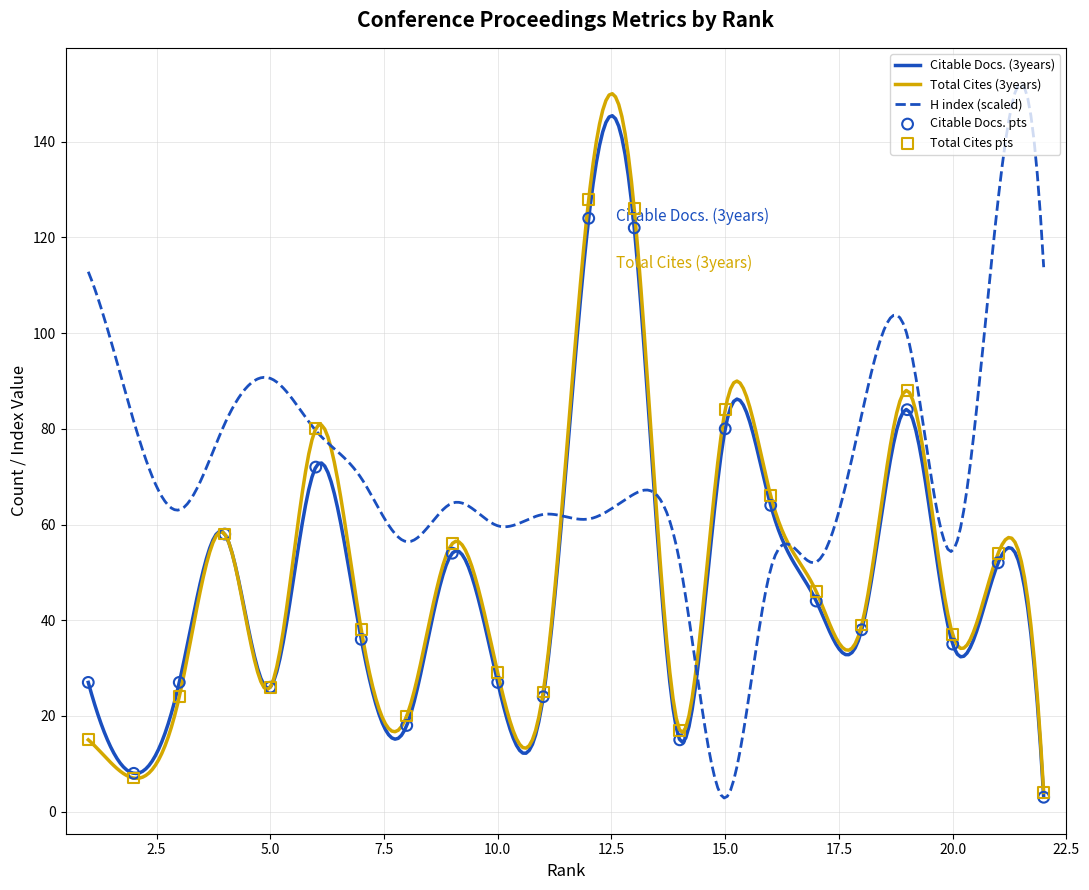

Is the value of Total Cites (3years) at 9 greater than the value of Citable Docs. (3years) at 4?

No